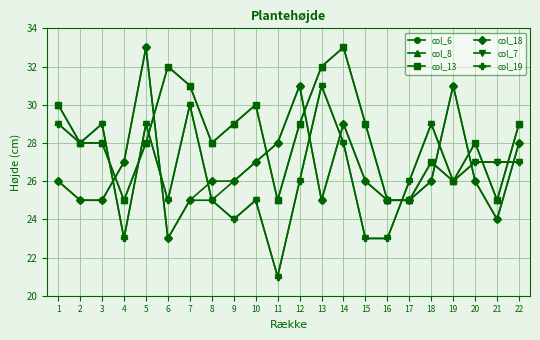

Does the chart have visible grid lines?

Yes